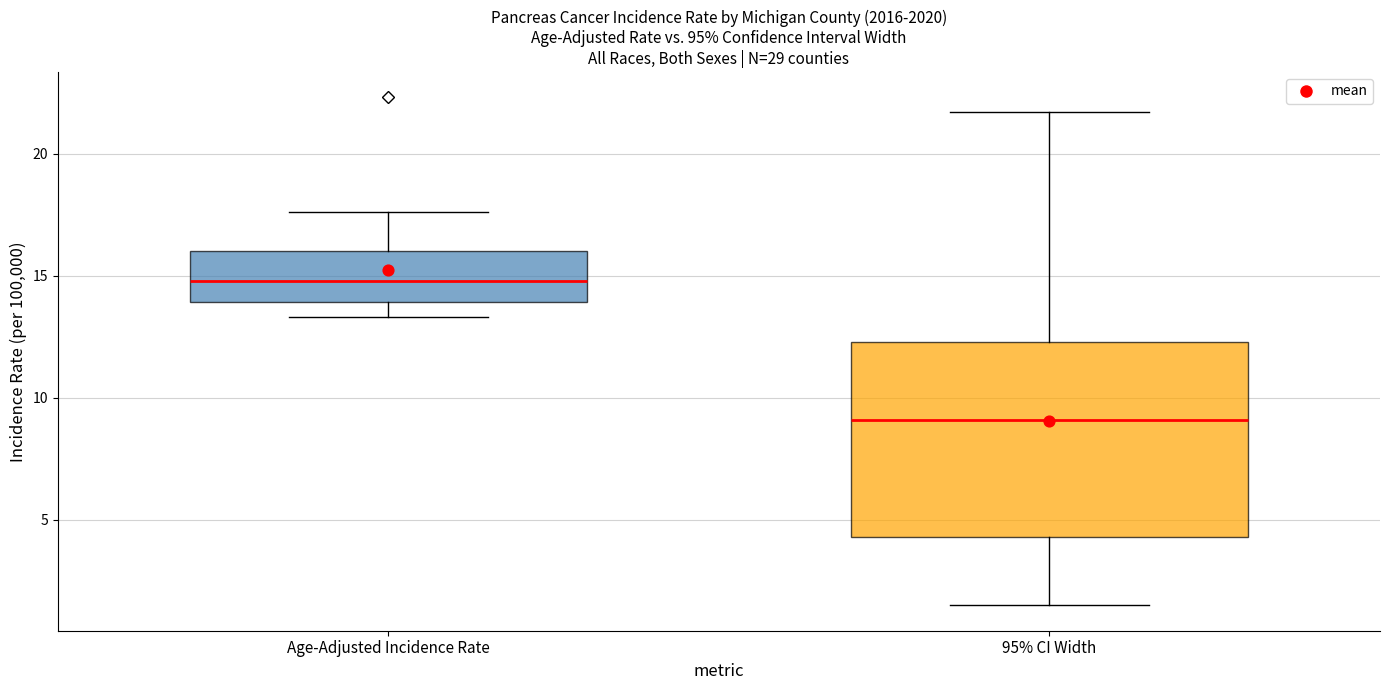

Where does the median line of the box for 95% CI Width sit on the y-axis? The values are not printed on the chart, so give them approximately, as read against the axis.

9.0